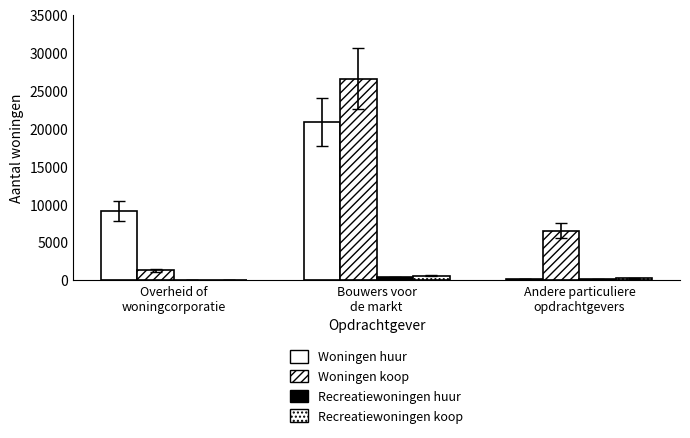

What position from the left is Andere particuliere
opdrachtgevers?

3